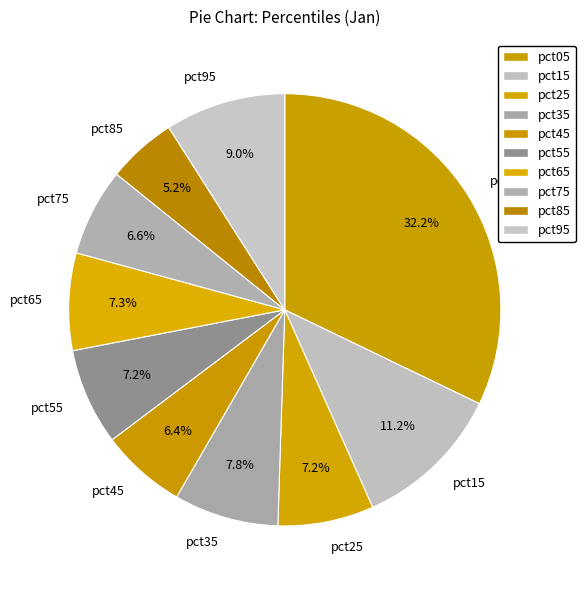

To the nearest percent, what is the combined percentage of pct25 and pct15?

18%